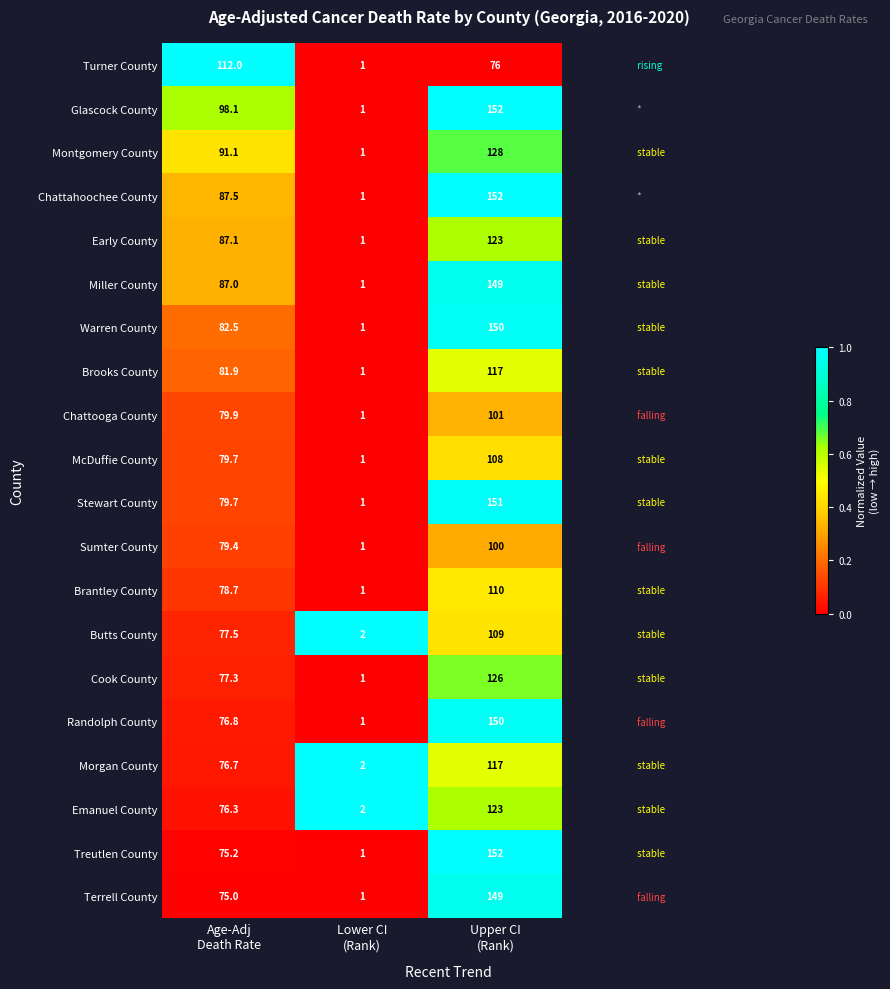

How many Butts County values are between 2 and 109?

3